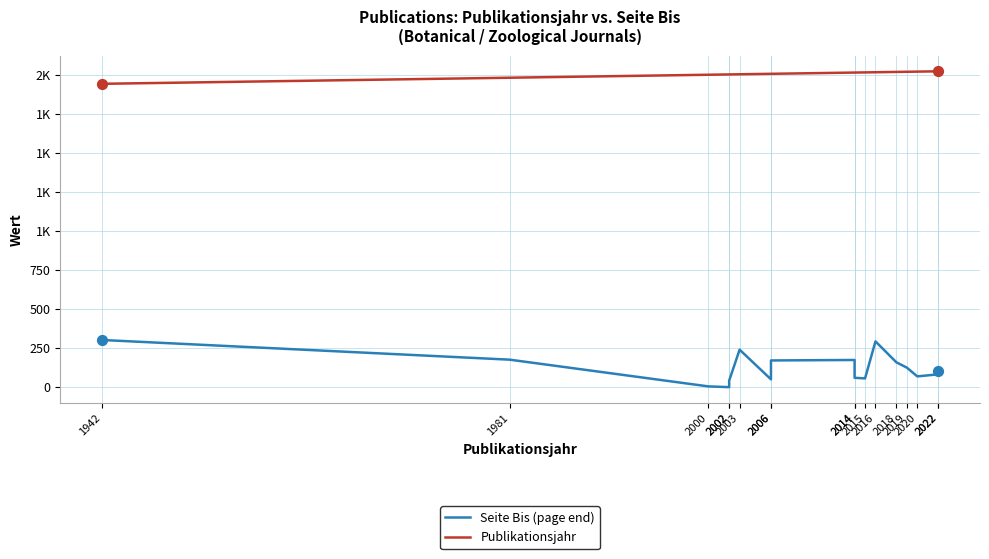

What are all the series names shown in the legend?

Seite Bis (page end), Publikationsjahr